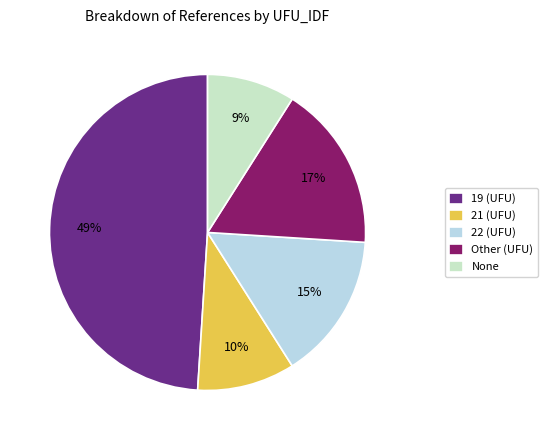

Which slice is the smallest?

None